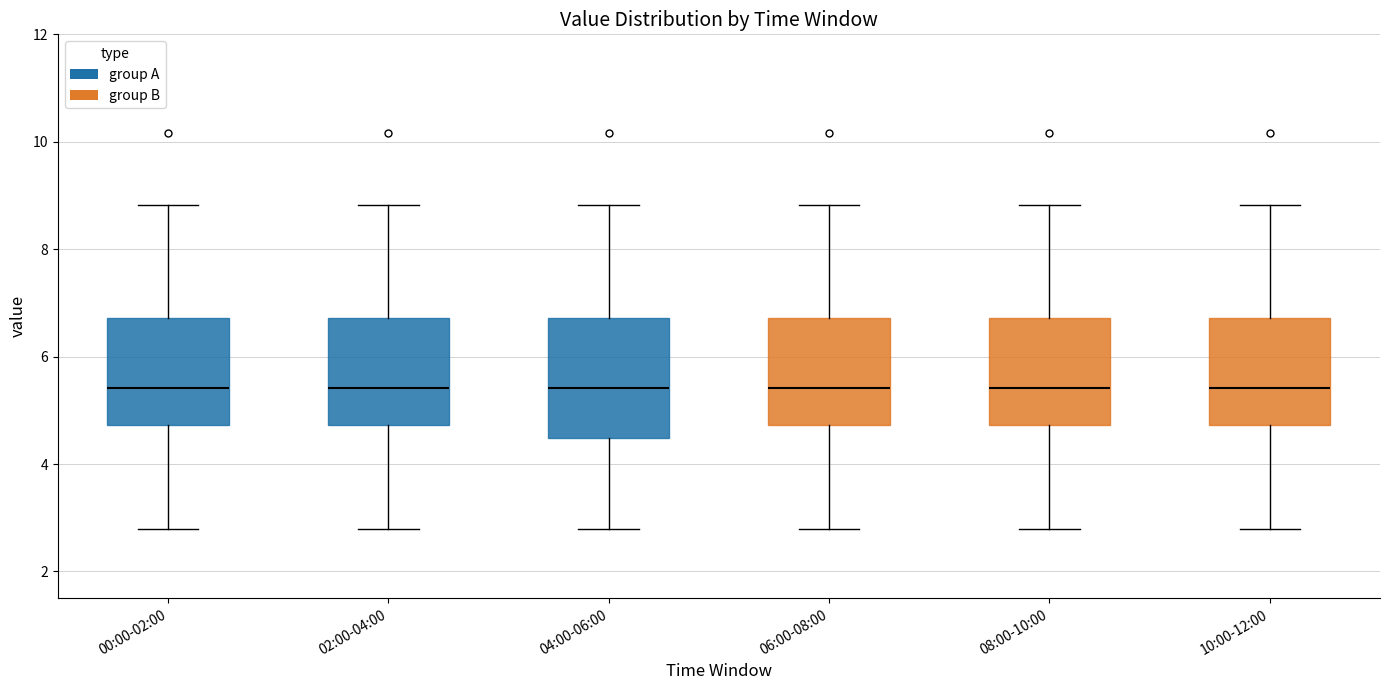

Which box is the tallest, from its lower edge to its upper edge?

04:00-06:00